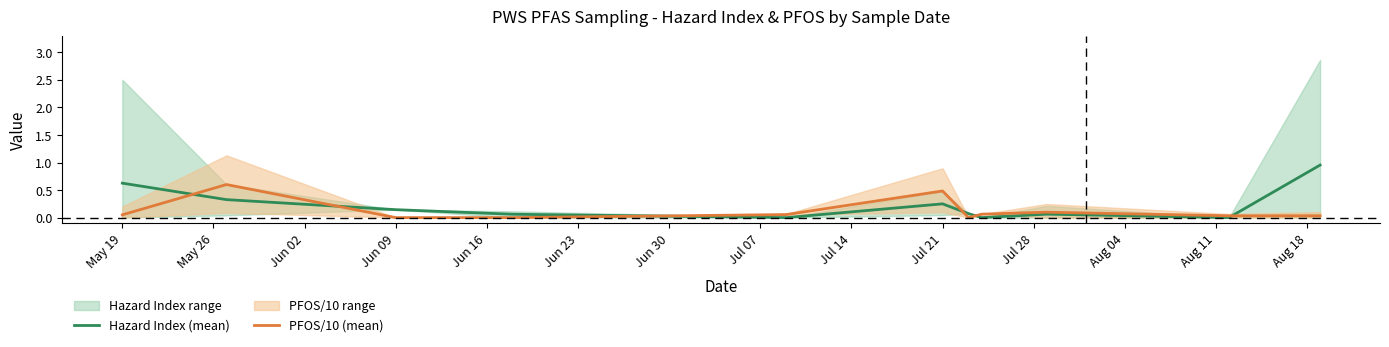

How many times do PFOS/10 (mean) and Hazard Index (mean) cross each other?

6